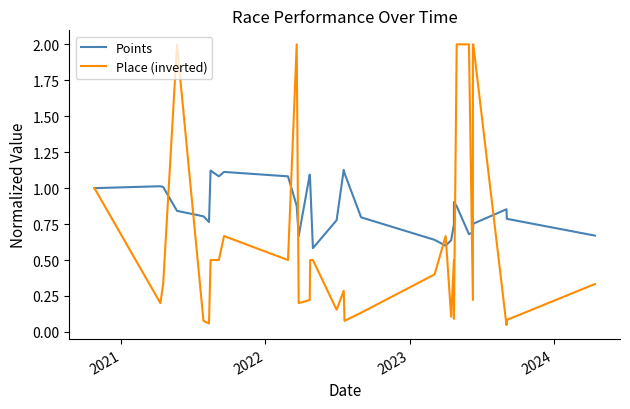

What is the value of the Place (inverted) point at the 16th from the left?

0.5